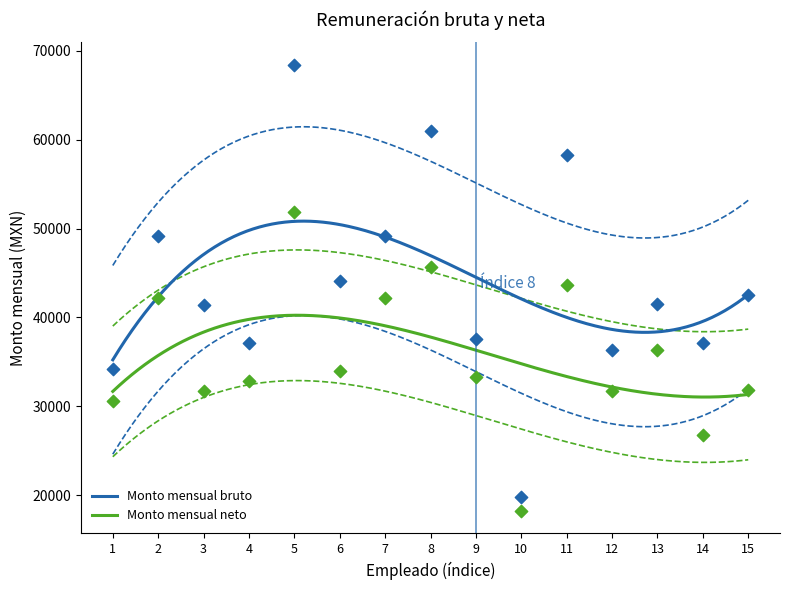

Which series has the largest total across all categories?

Monto mensual bruto